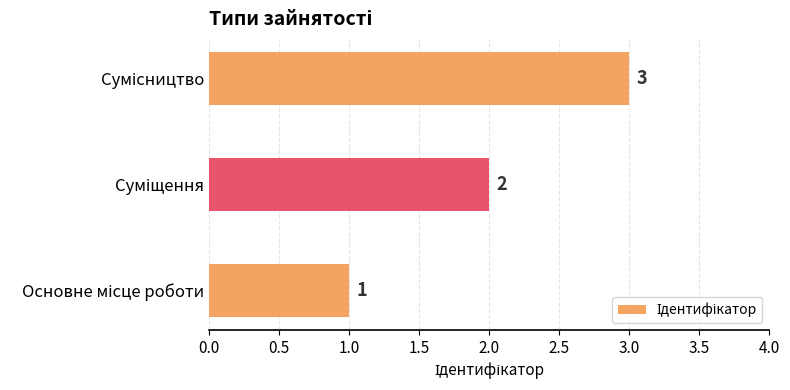

What is the sum of all values?

6